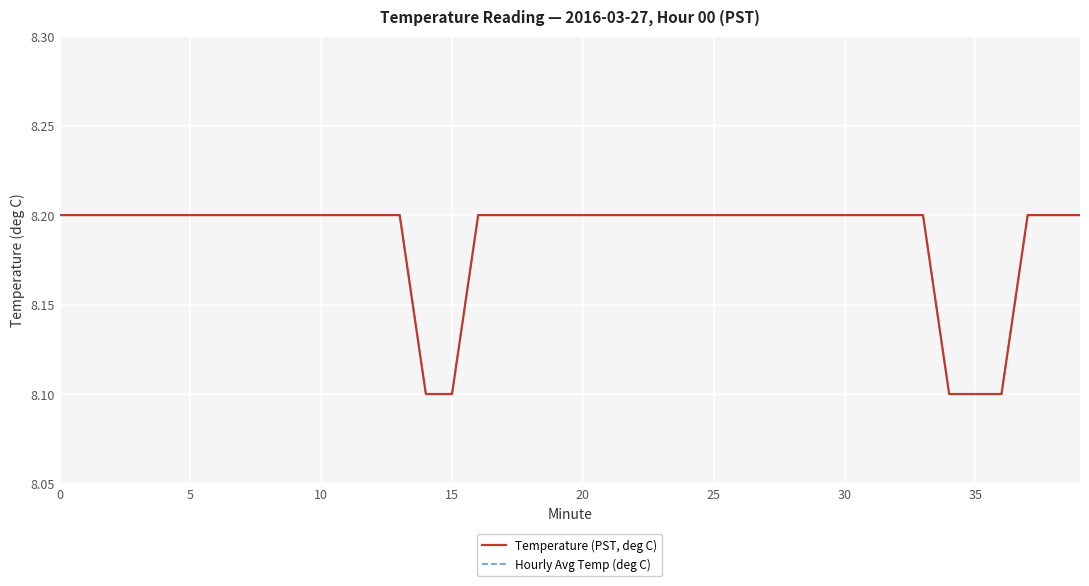

Is this an area chart (filled region under the line)?

No